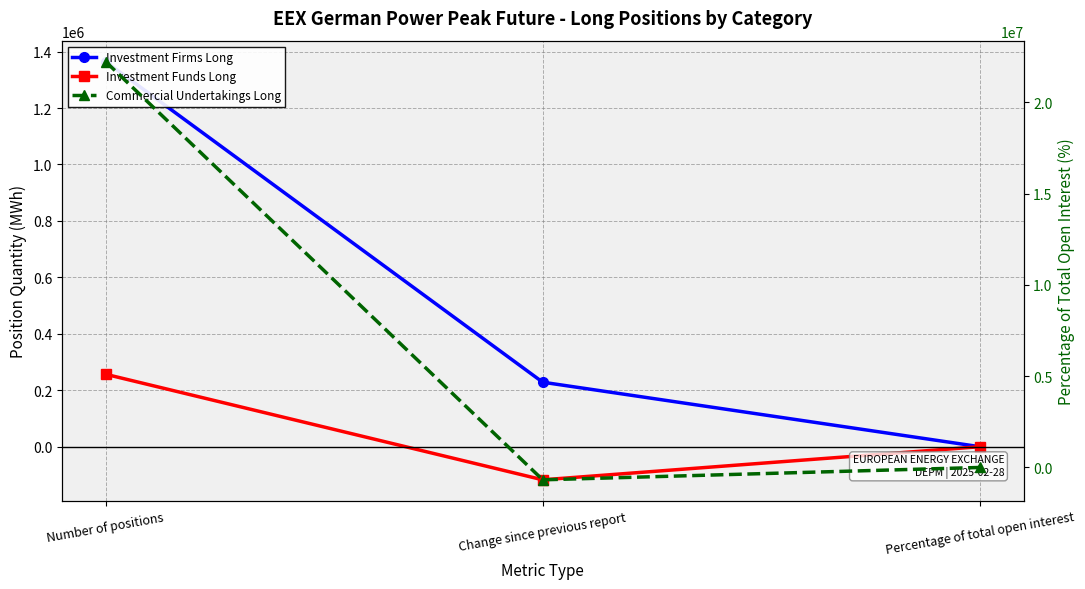

What is the label of the 2nd point from the left?

Change since previous report